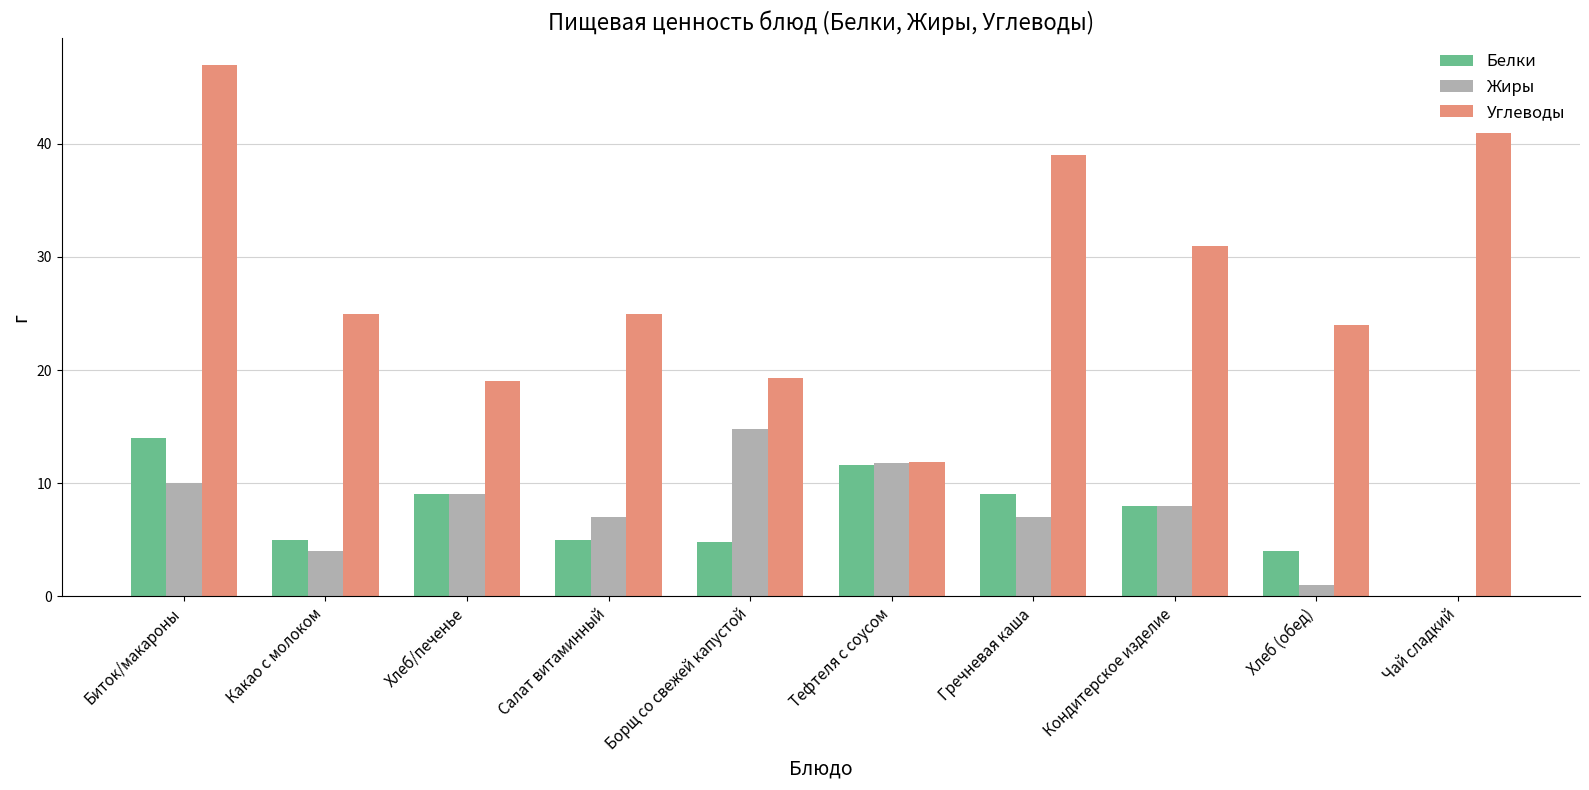

Read the Углеводы value at Салат витаминный.

25.0